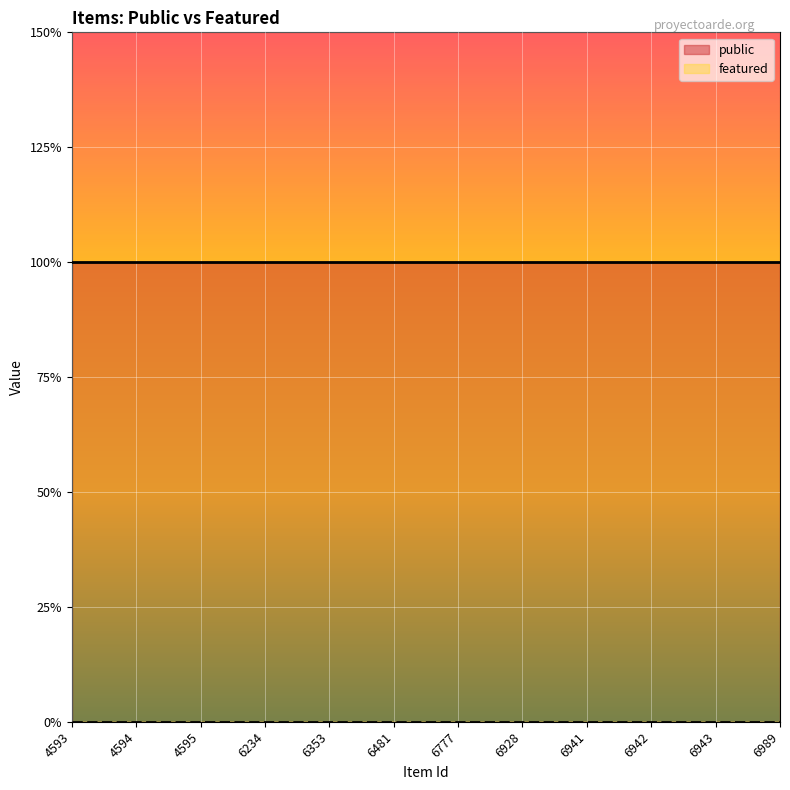

Where is public nearest to the value 1?

4593